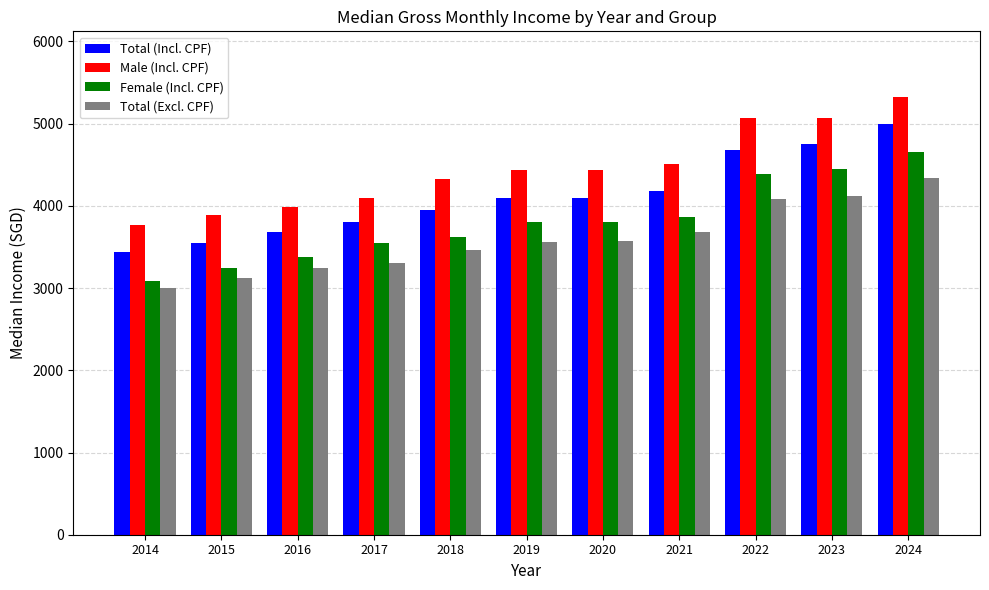

What value does the Total (Excl. CPF) series have at 2018, to the nearest 100?

3500